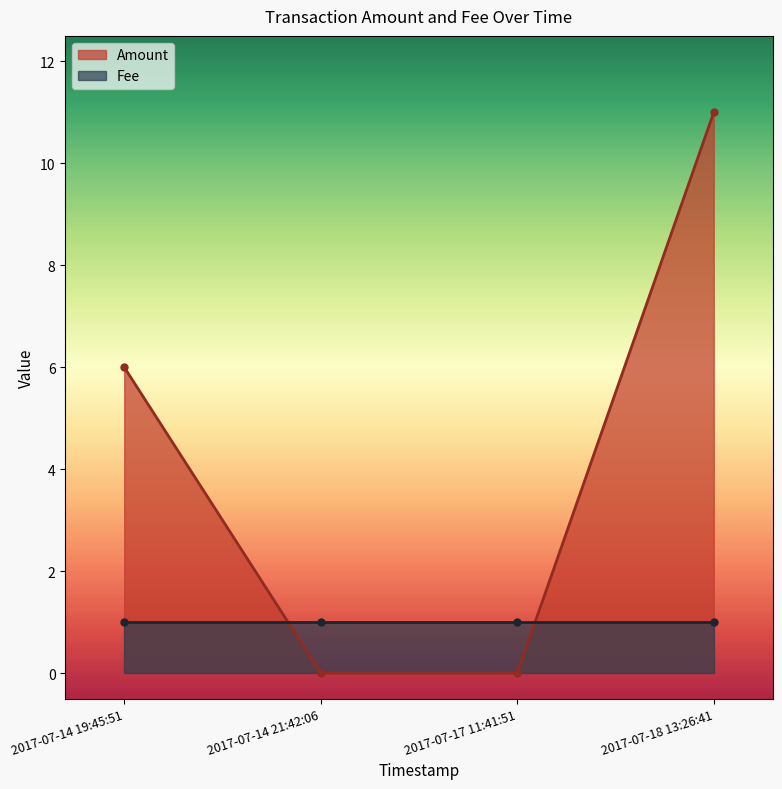

The chart shows a value of 6 at 2017-07-14 19:45:51. True or false?

True